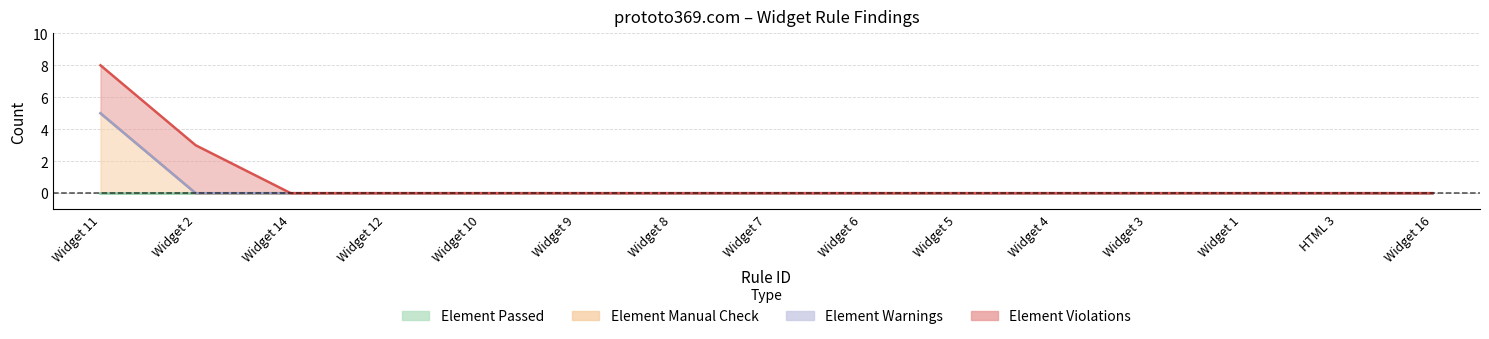

At which category is the sum across all series the highest?

Widget 11